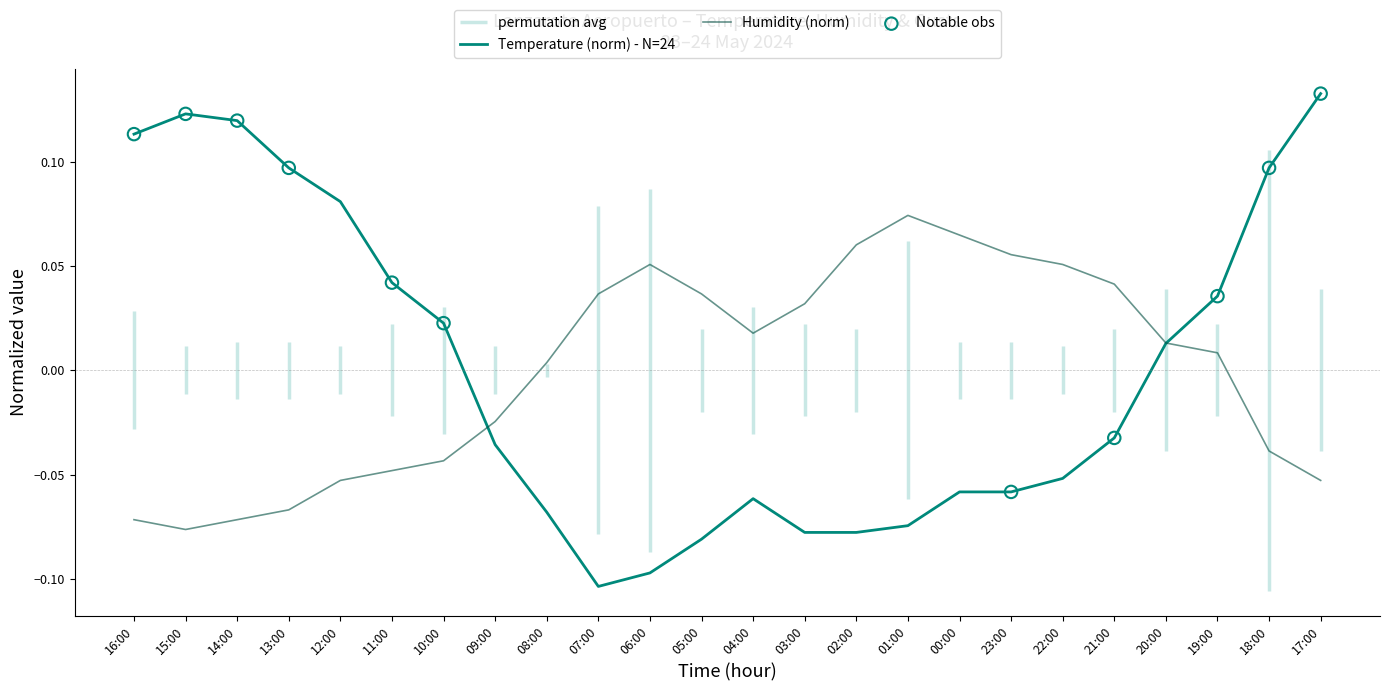

Is the value of Humidity (norm) at 09:00 greater than the value of Temperature (norm) - N=24 at 22:00?

Yes